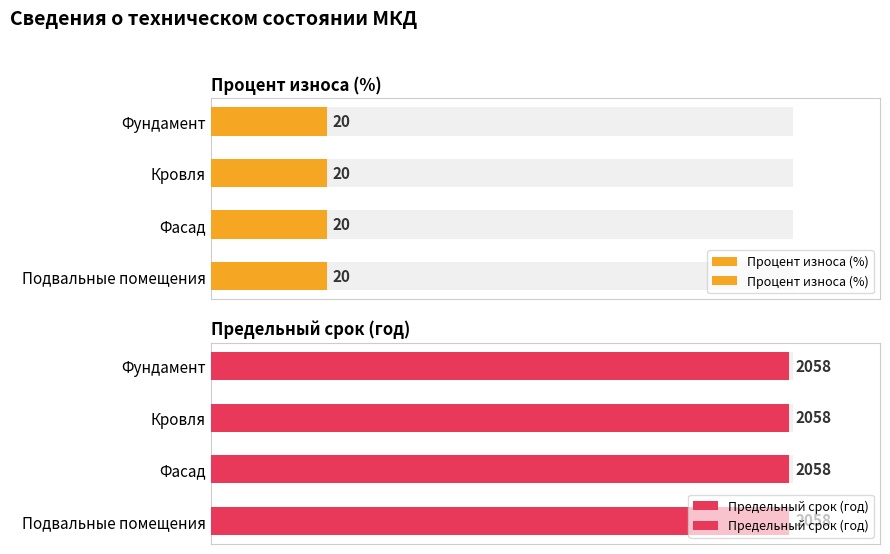

Where is Процент износа nearest to the value 20?

Фундамент